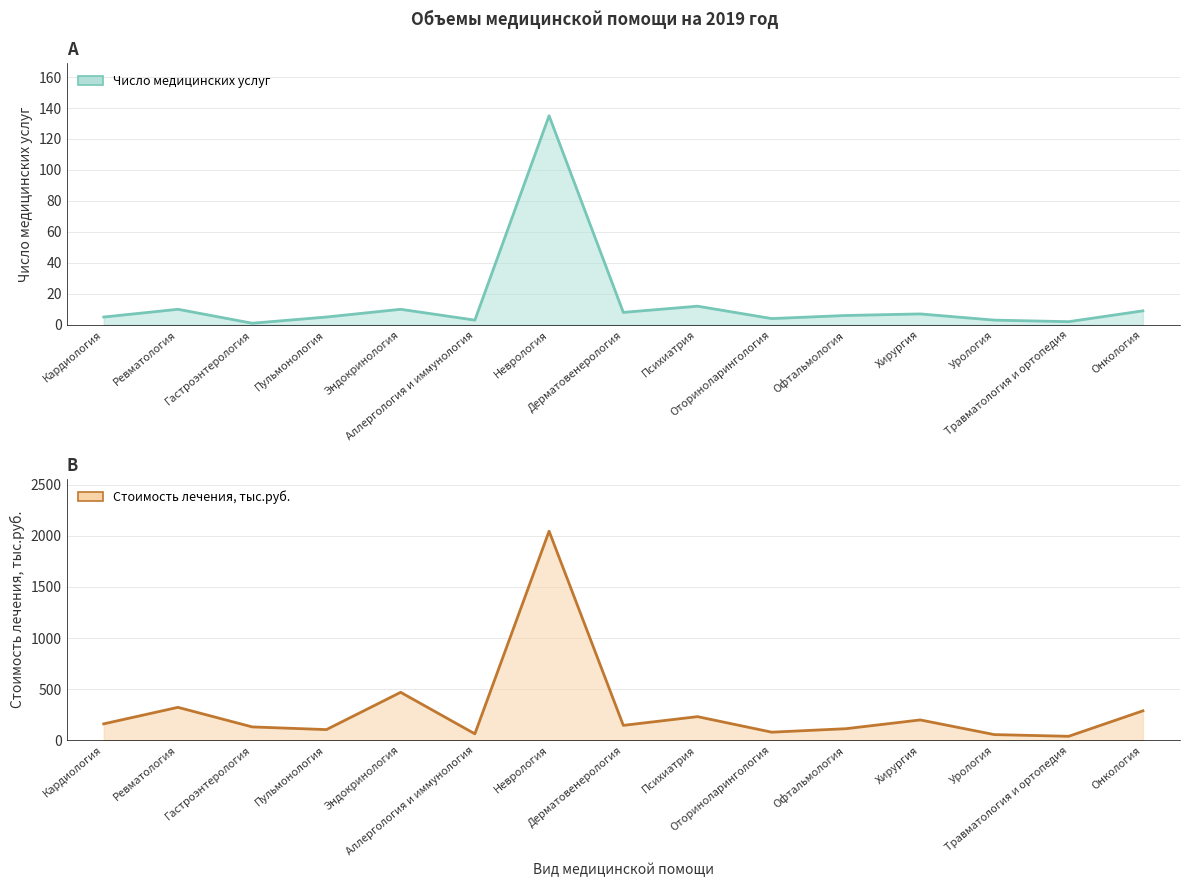

How many interior local peaks does the Число медицинских услуг series have?

5